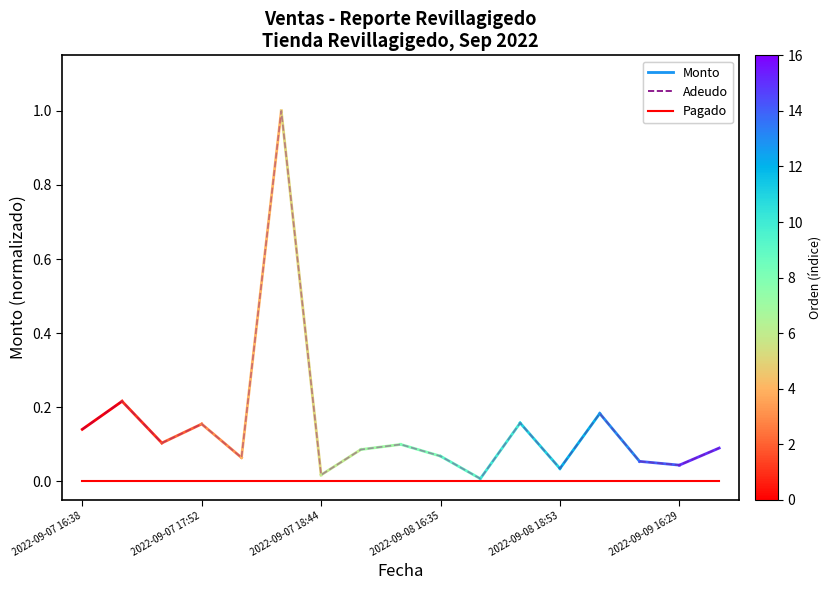

What is the greatest value displayed?

1.0